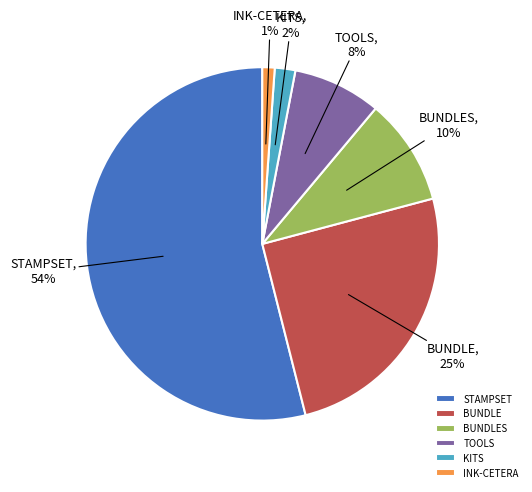

How many segments does this pie chart have?

6